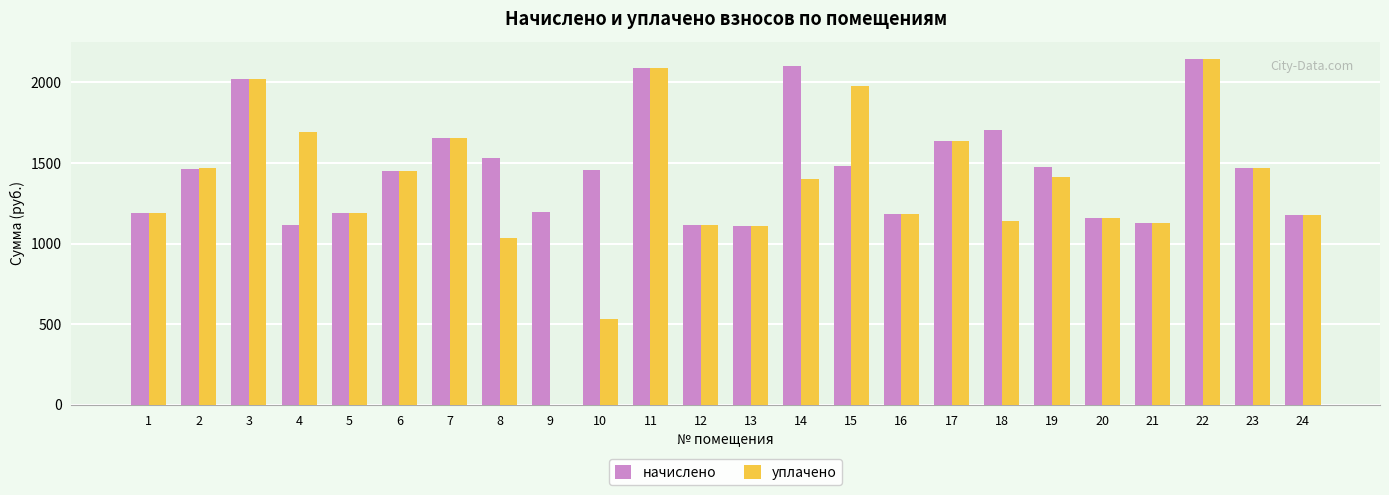

Which series has the largest total across all categories?

начислено